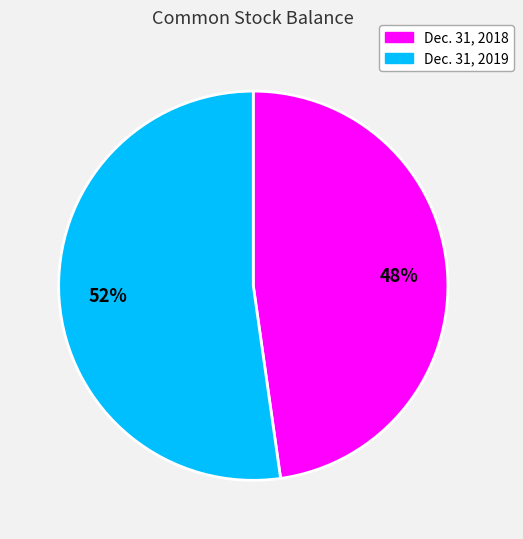

Does Dec. 31, 2018 represent more than half of the total?

No